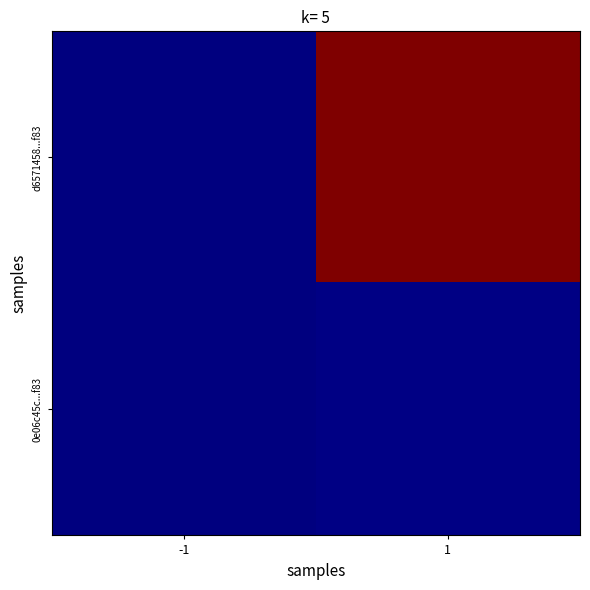

List the series in order of their peak value, lowest first.

0e06c45c...f83, d6571458...f83